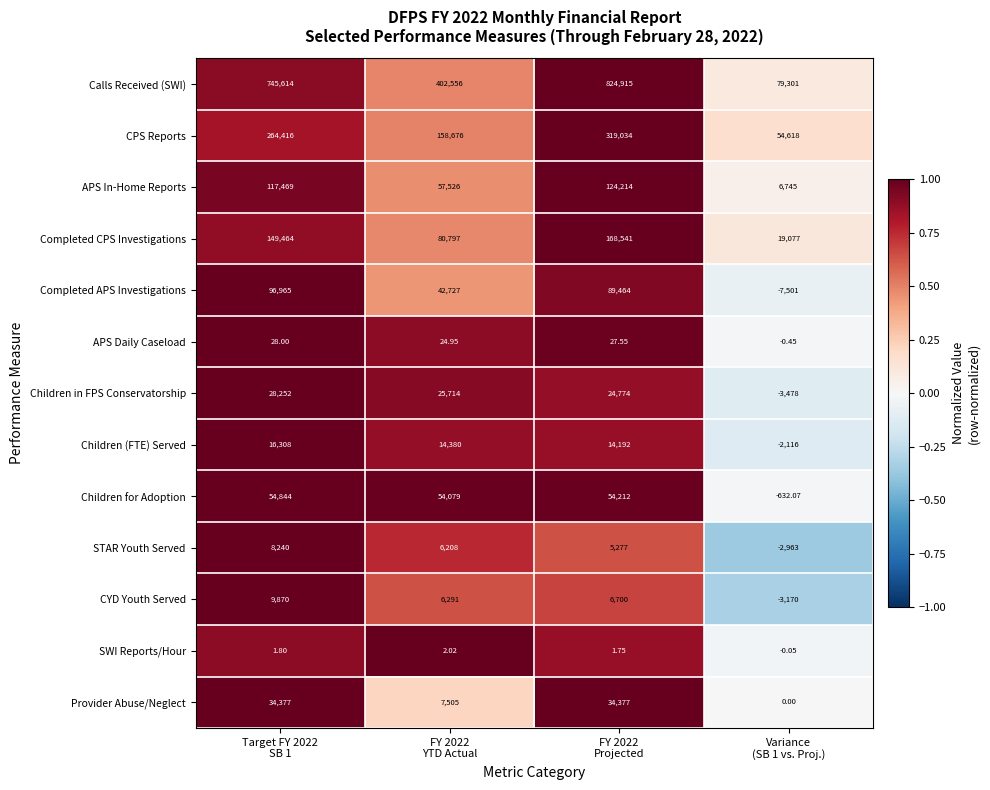

Rank the series by their maximum value, from highest to lowest.

Calls Received (SWI), CPS Reports, Completed CPS Investigations, APS In-Home Reports, Completed APS Investigations, Children for Adoption, Provider Abuse/Neglect, Children in FPS Conservatorship, Children (FTE) Served, CYD Youth Served, STAR Youth Served, APS Daily Caseload, SWI Reports/Hour